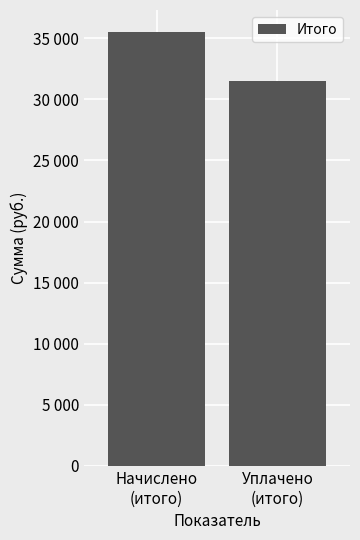

What is the label of the 1st bar from the right?

Уплачено
(итого)